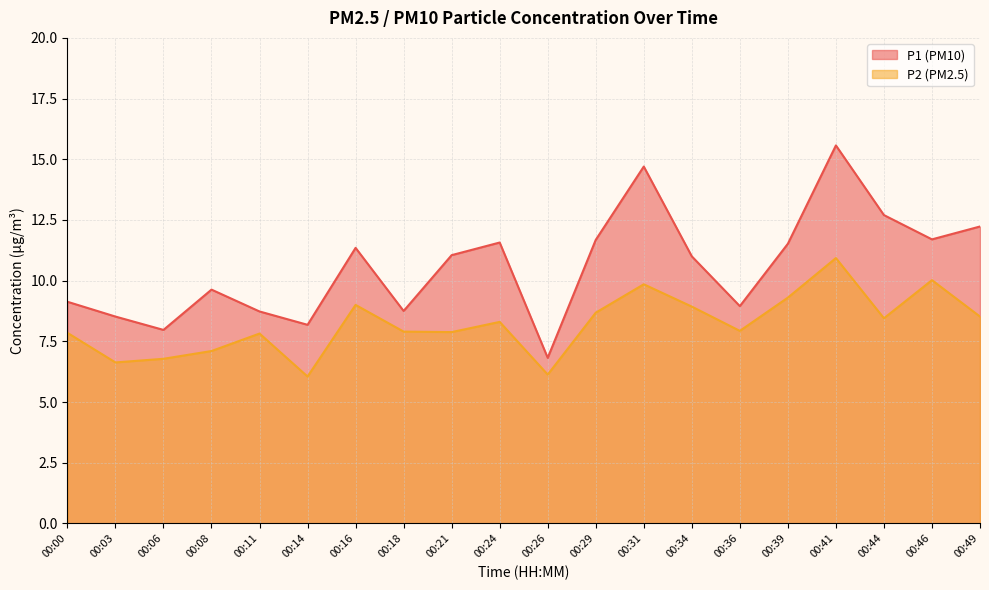

Read the P1 value at 00:08.

9.6